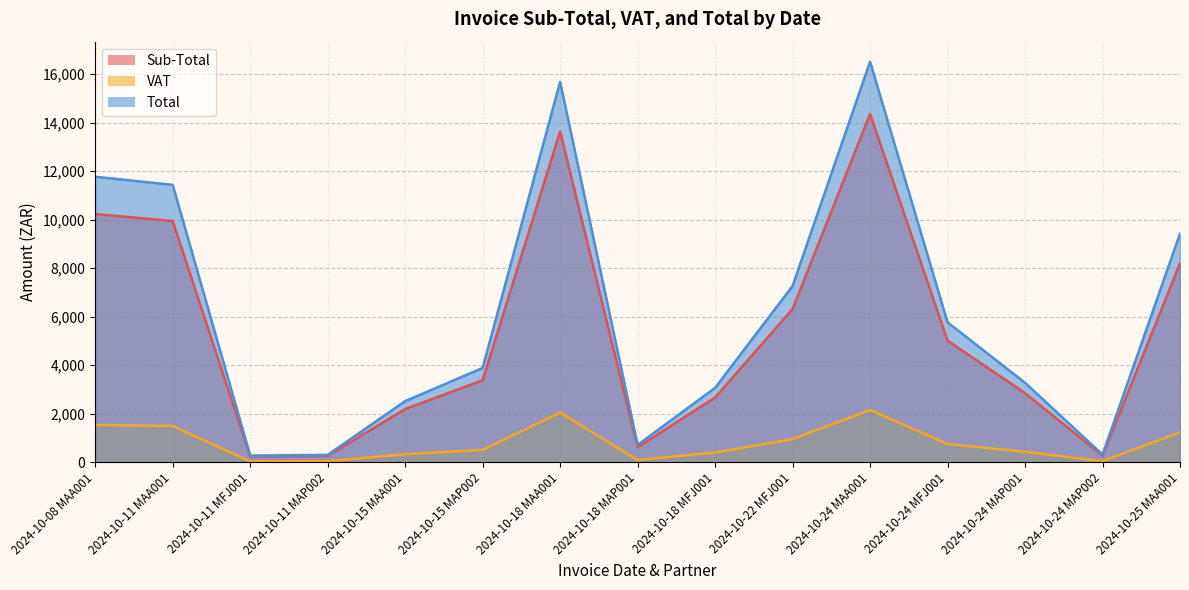

Which category has the lowest value in the Sub-Total series?

2024-10-11 MFJ001